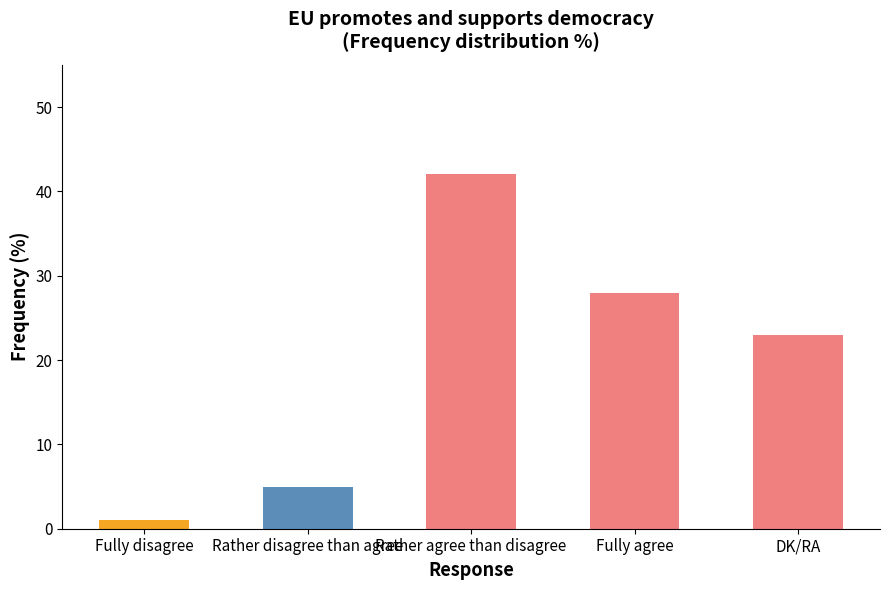

What is the greatest value displayed?

42